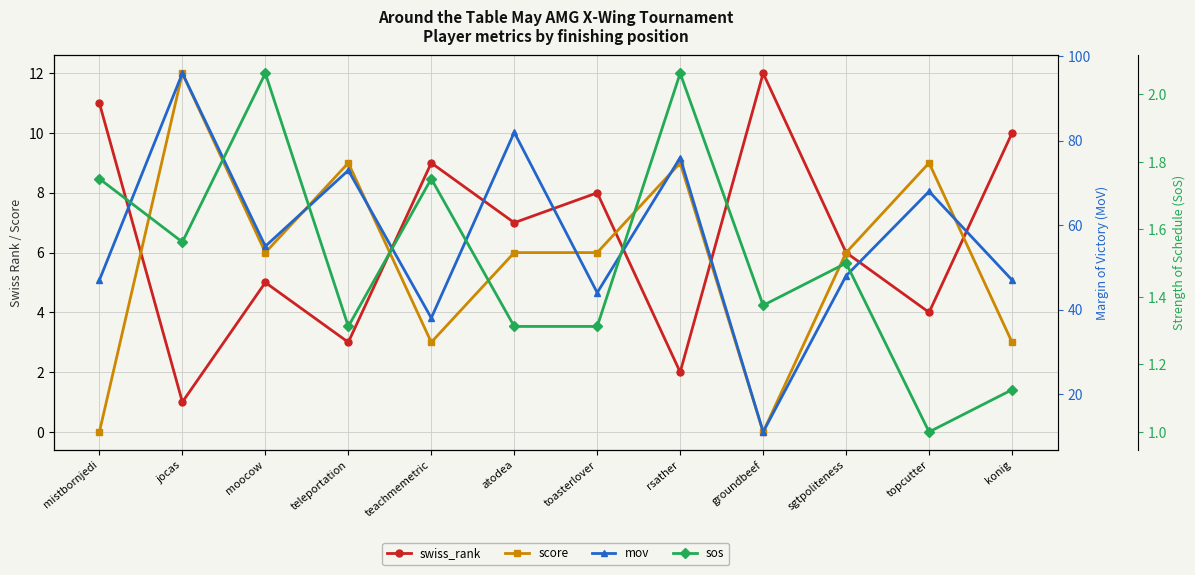

Which category has the highest value in the mov series?

jocas